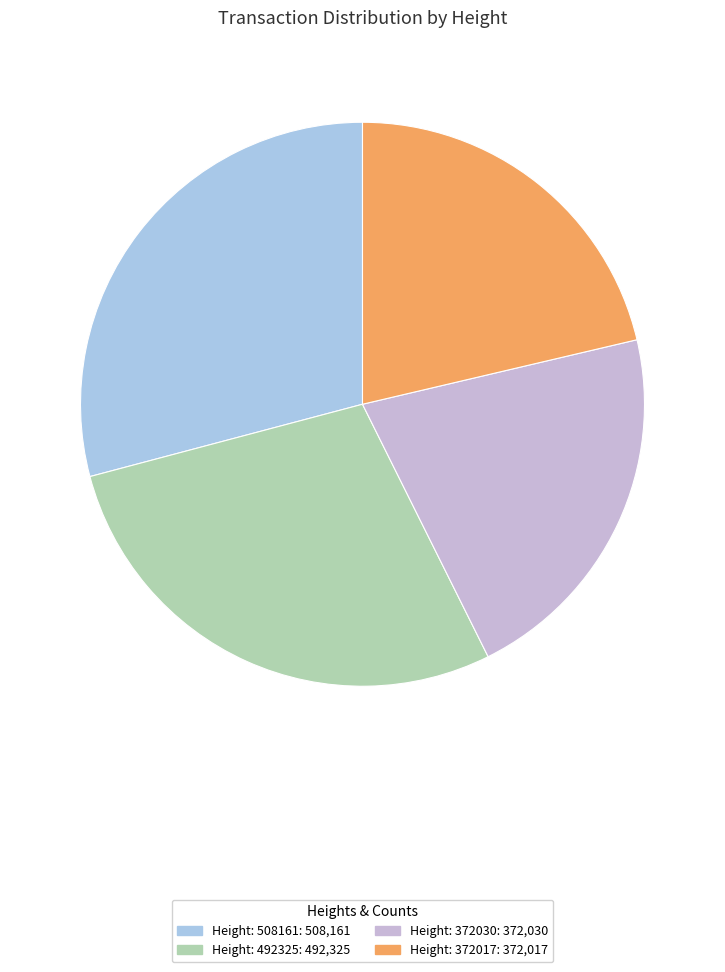

How many slices are in this pie chart?

4